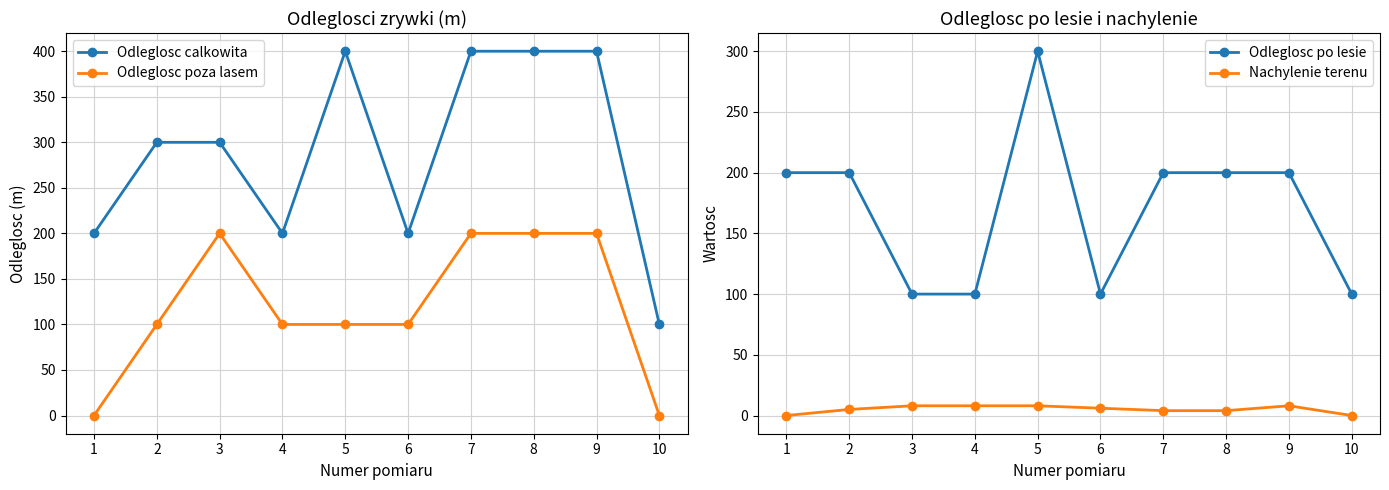

Reading left to right, extract all data points from this chart.

Odleglosc calkowita: 200	300	300	200	400	200	400	400	400	100
Odleglosc poza lasem: 0	100	200	100	100	100	200	200	200	0
Odleglosc po lesie: 200	200	100	100	300	100	200	200	200	100
Nachylenie terenu: 0	5	8	8	8	6	4	4	8	0